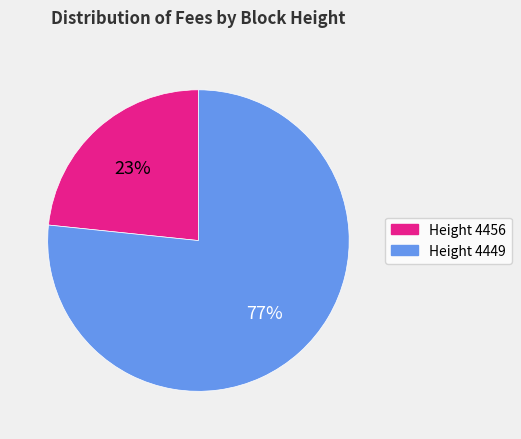

Does any single category account for the majority?

Yes